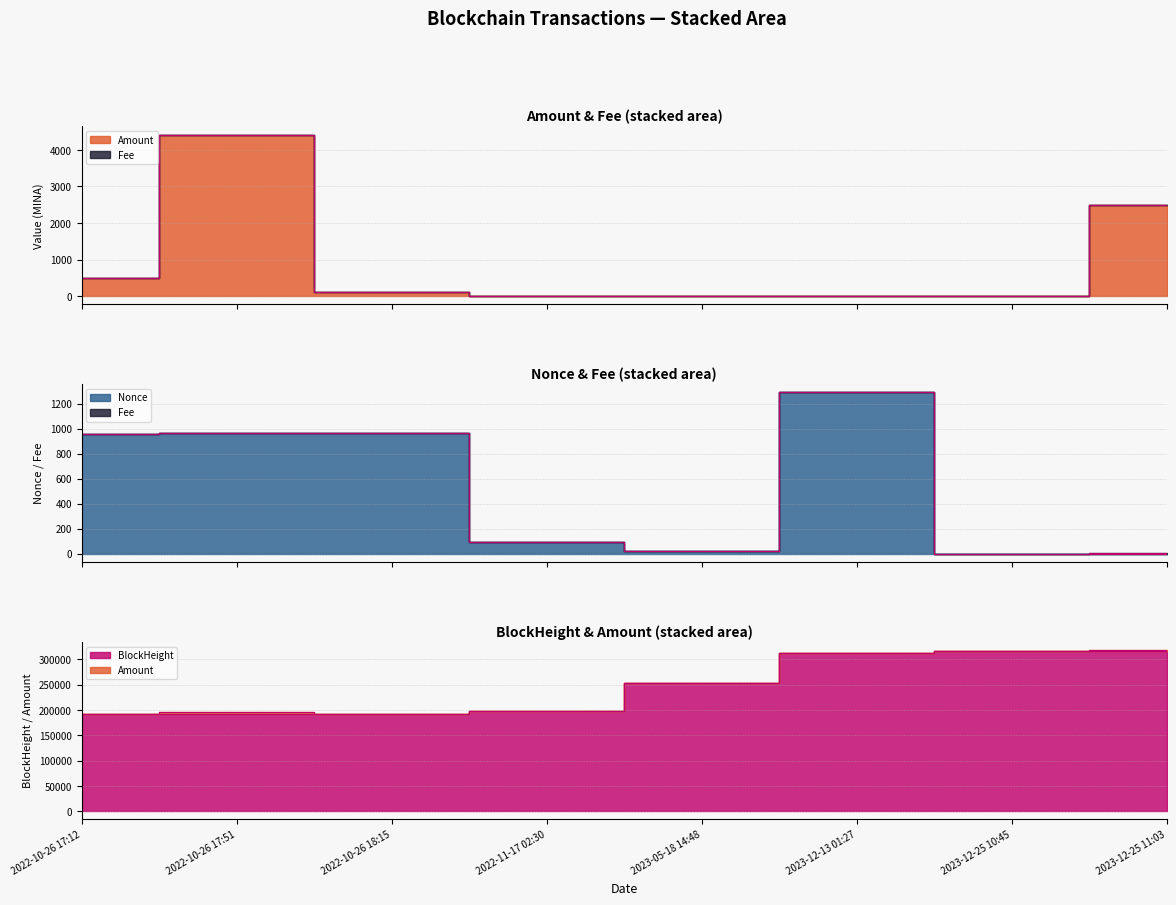

True or false: BlockHeight_edge has a value of 542244.2 at 2023-12-25 11:03.

False